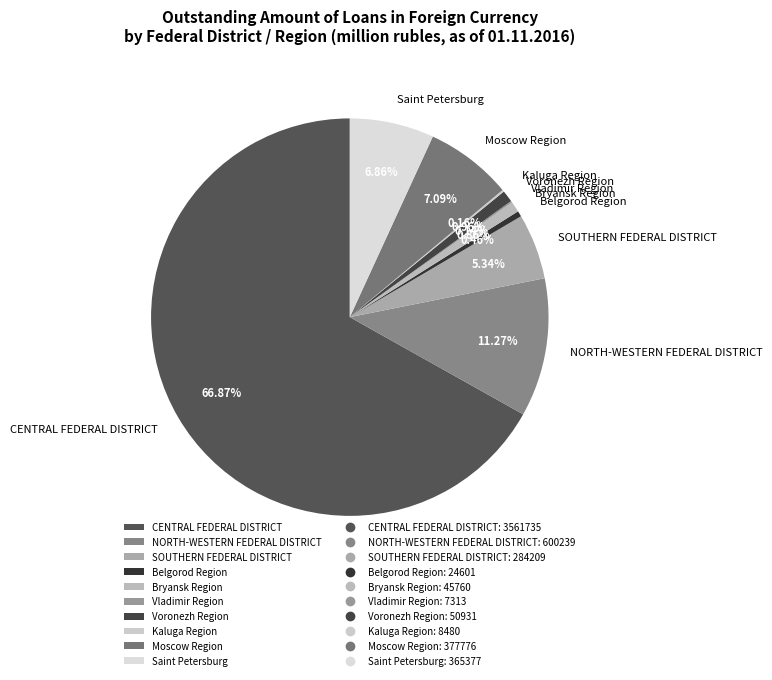

Is there any slice that represents more than half of the pie?

Yes